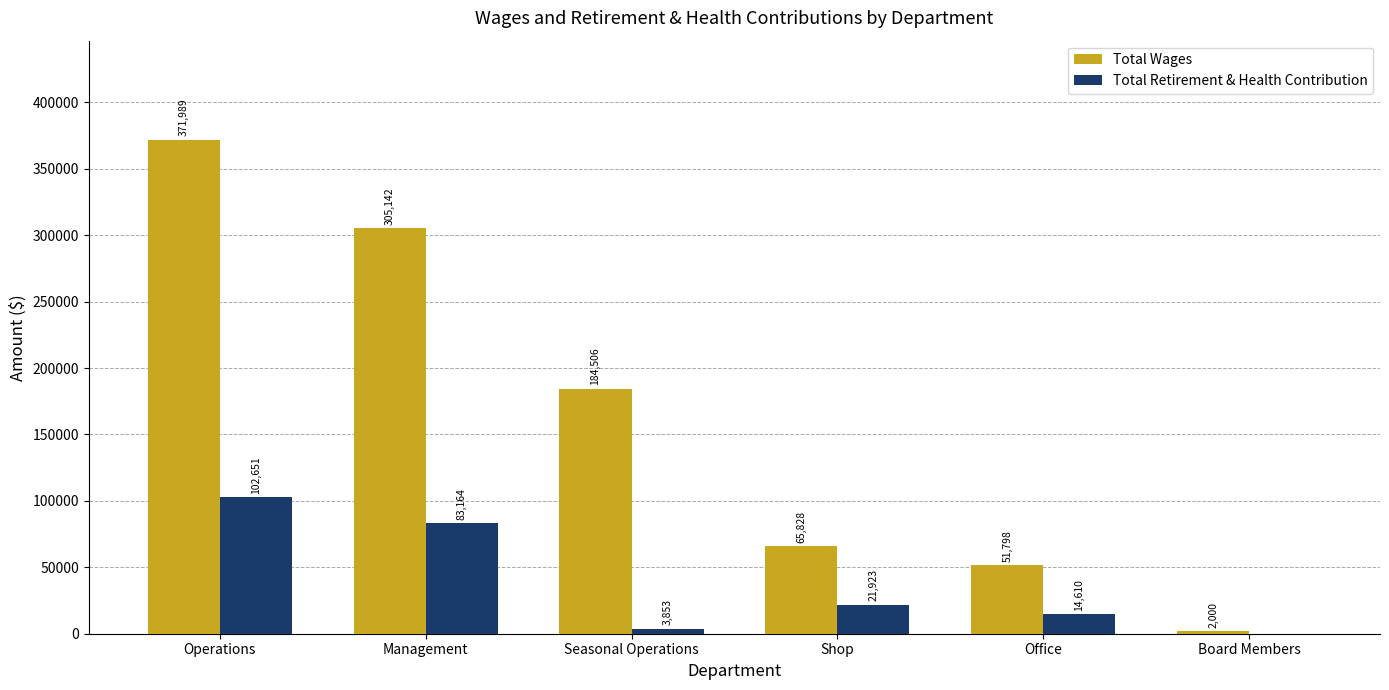

Reading left to right, extract all data points from this chart.

Total Wages: 371989	305142	184506	65828	51798	2000
Total Retirement & Health Contribution: 102651	83164	3853	21923	14610	0